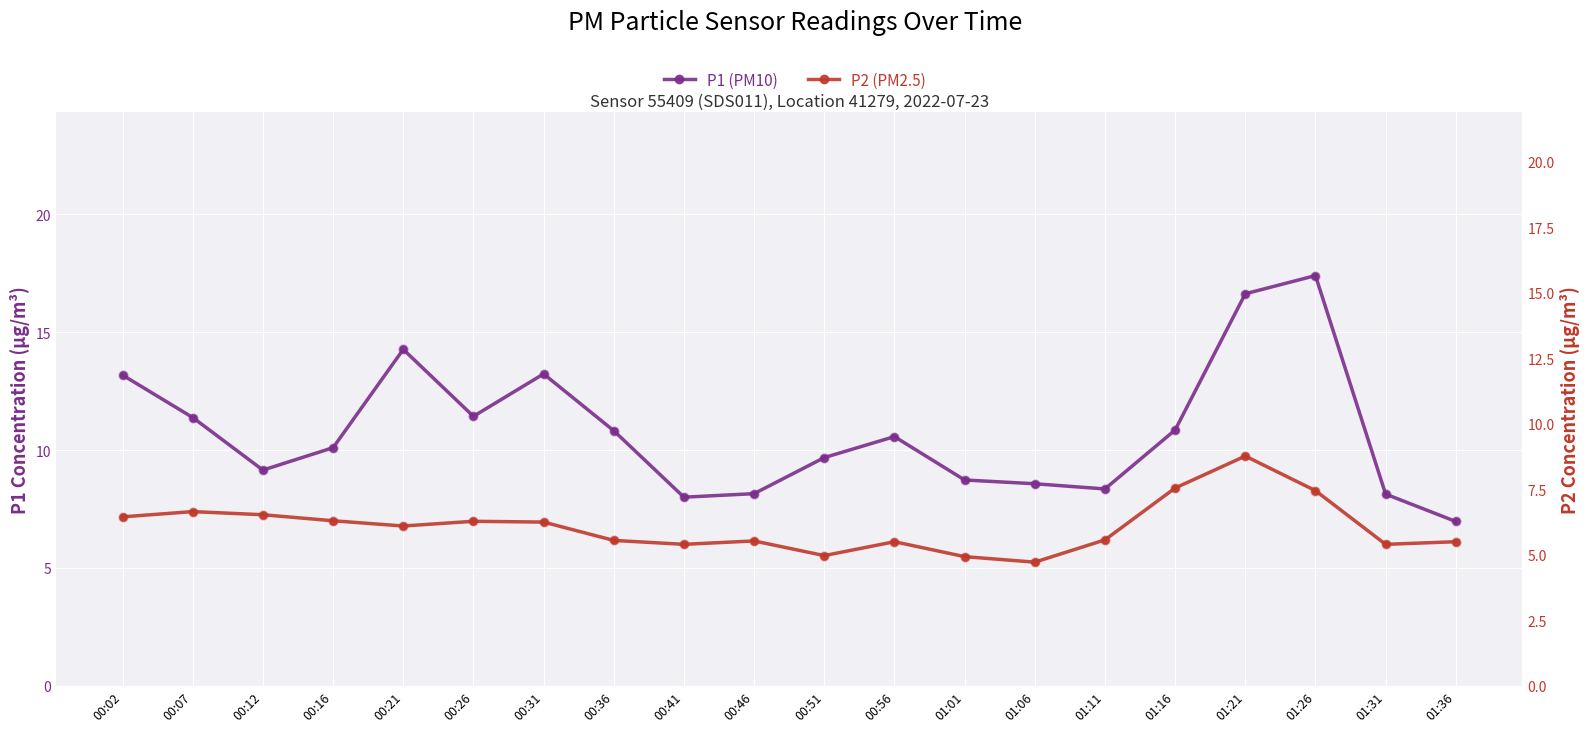

What are all the series names shown in the legend?

P1 (PM10), P2 (PM2.5)